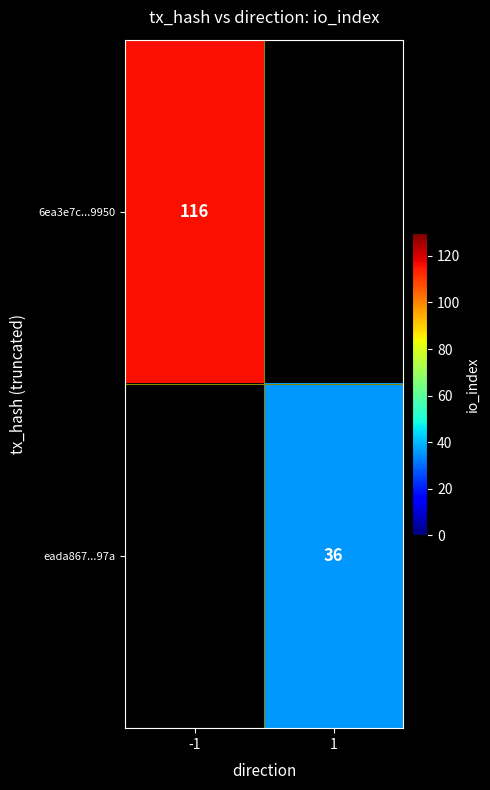

Is the value of 6ea3e7c...9950 at -1 greater than the value of eada867...97a at 1?

Yes